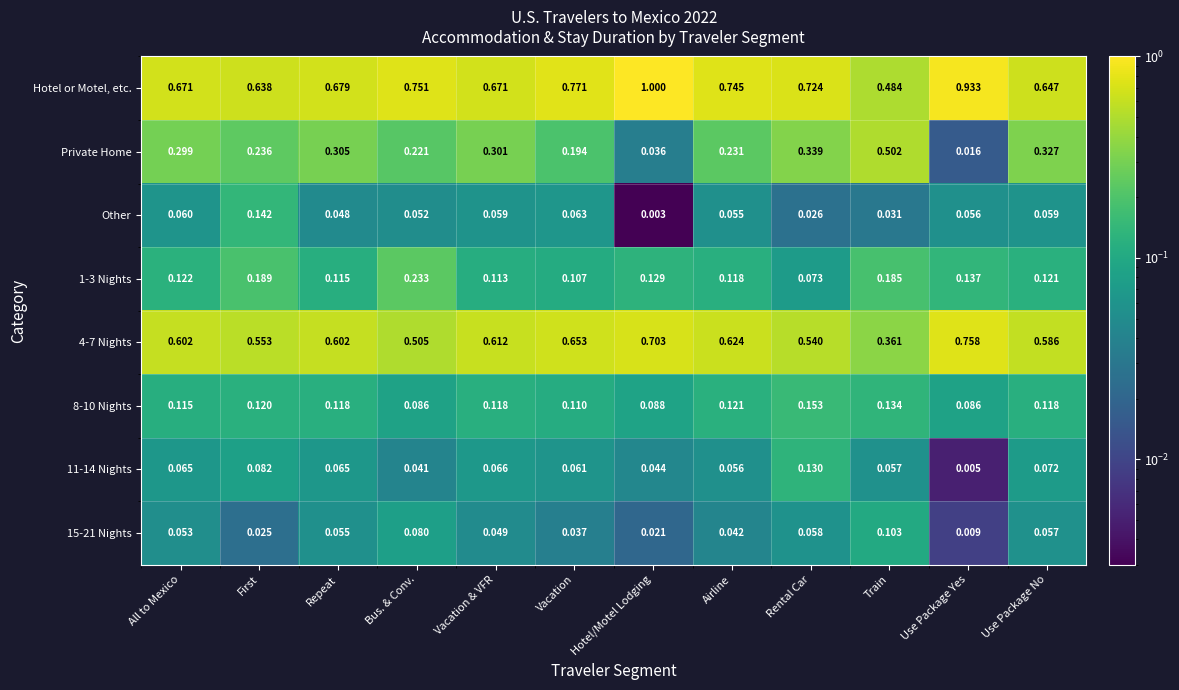

What is the total value across all series at Bus. & Conv.?

2.0